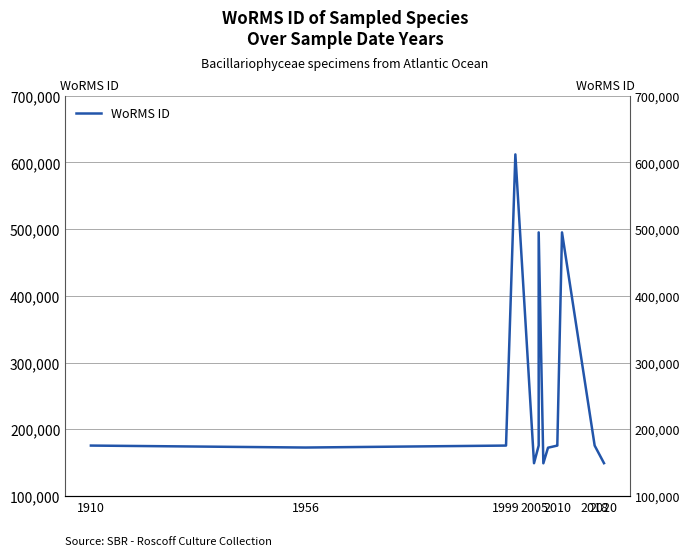

What is the smallest value displayed?

149018